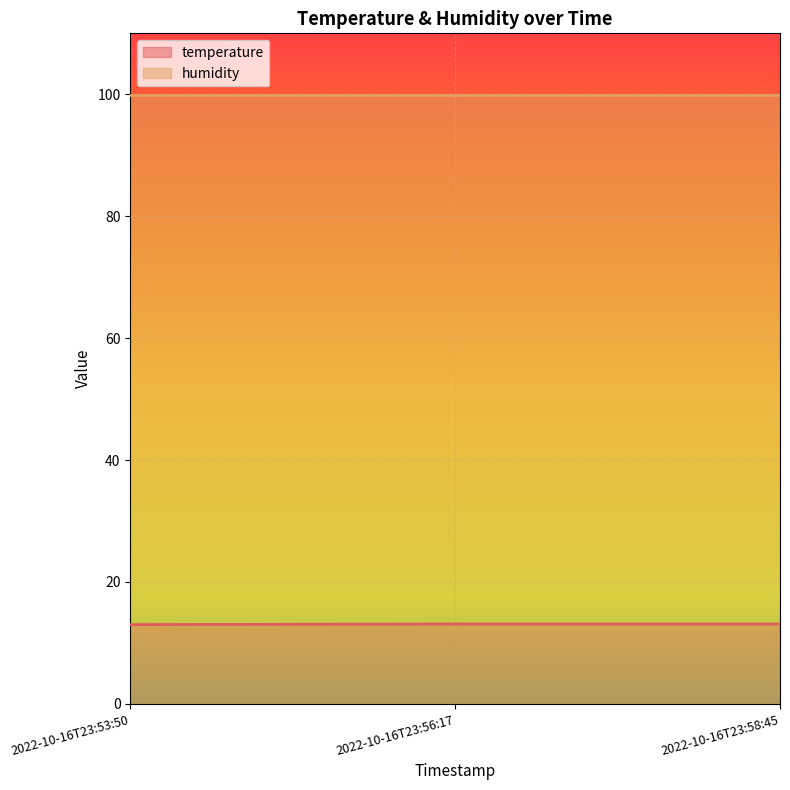

What is the sum of the values at 2022-10-16T23:58:45 and 2022-10-16T23:53:50?

26.1